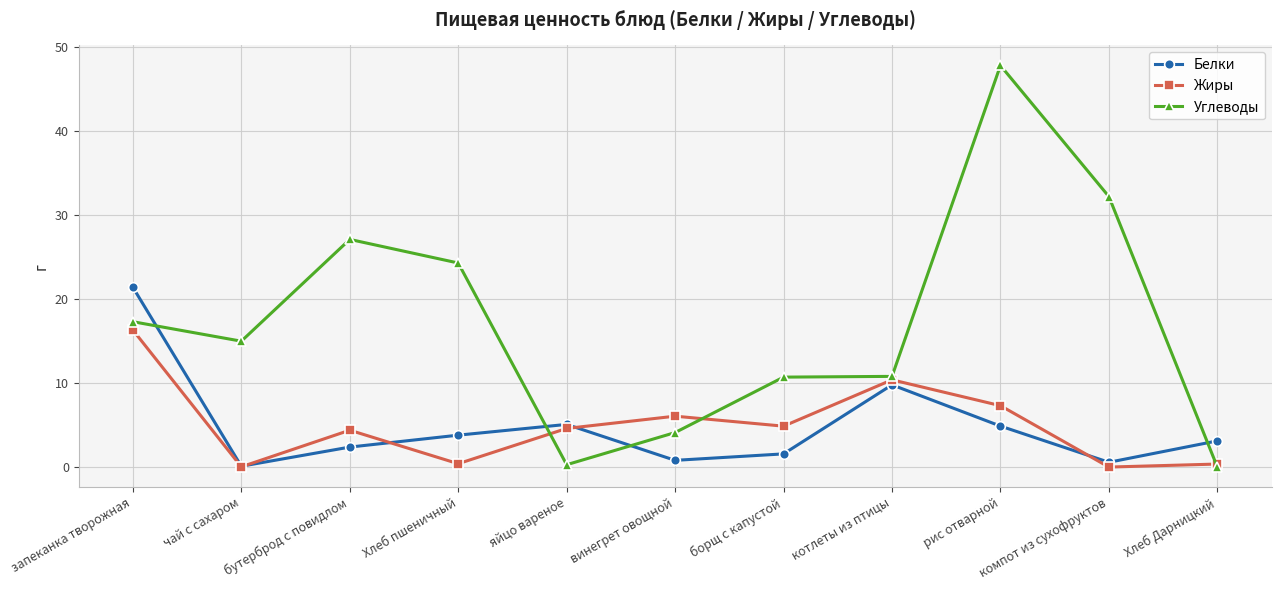

What is the label of the 7th point from the right?

яйцо вареное